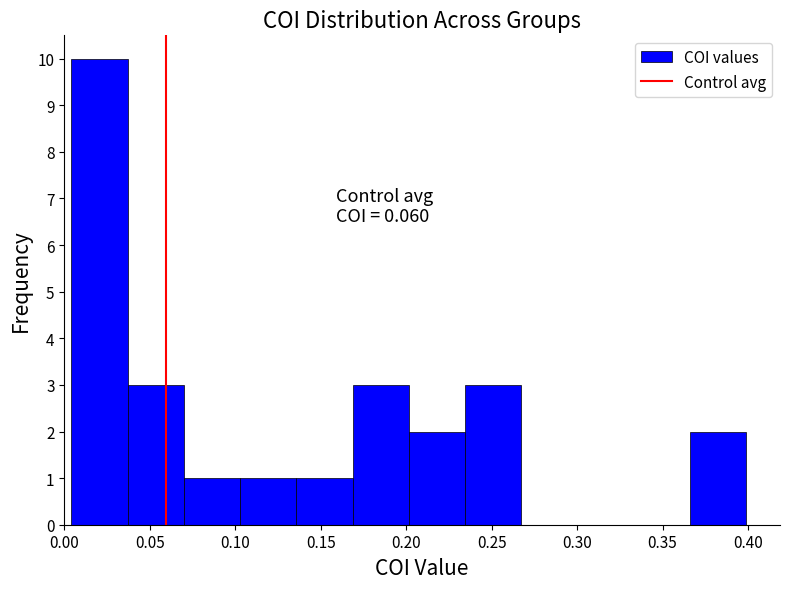

Over which range of the x-axis is the bar tallest?

0.005 to 0.035